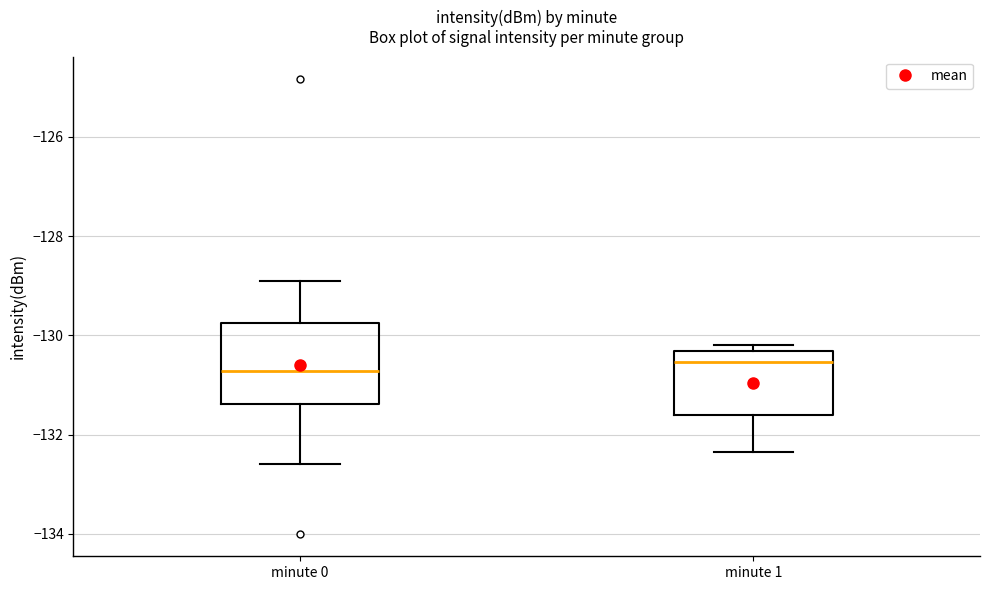

Reading left to right, read every box against the y-axis: the position of its median line, the range the box covers, and the ends of its whiskers. The values are not printed on the chart, so give them approximately, as read against the axis.

minute 0: median -130.8, box -131.4 to -129.8, whiskers -132.6 to -129.0
minute 1: median -130.6, box -131.6 to -130.4, whiskers -132.4 to -130.2